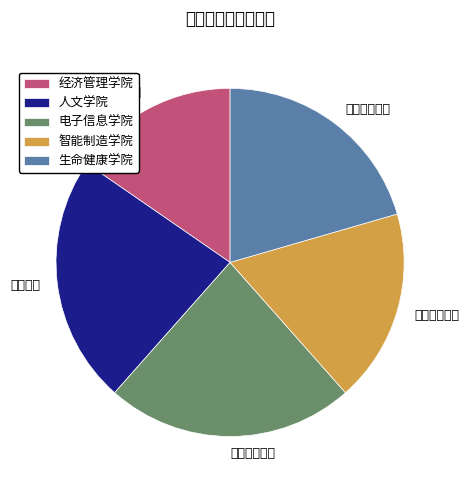

What is the smallest slice in the pie chart?

经济管理学院